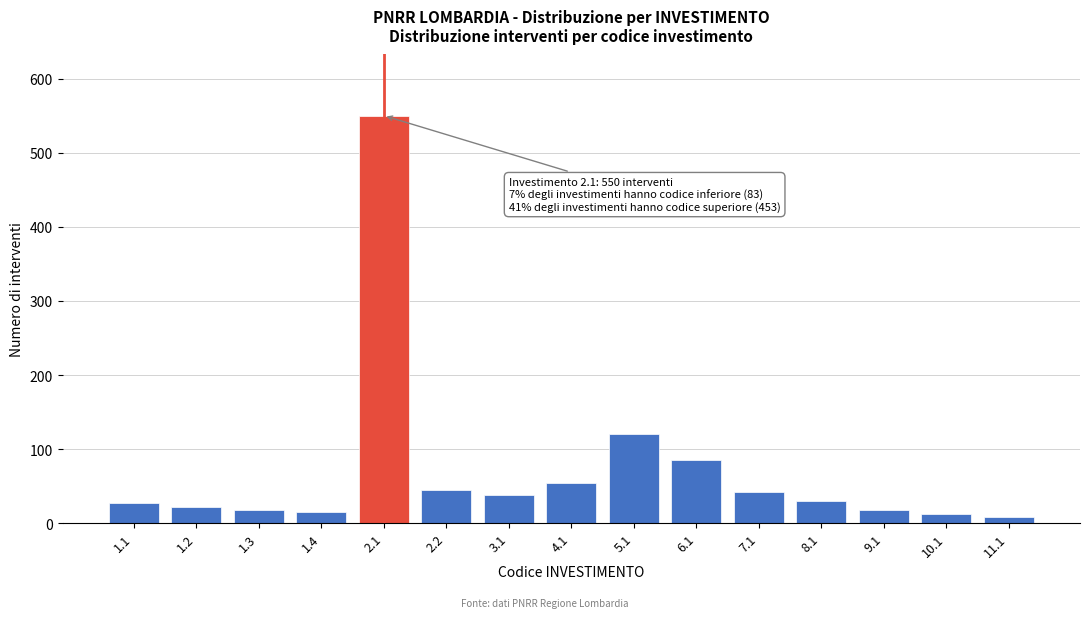

What is the sum of all values?

1086